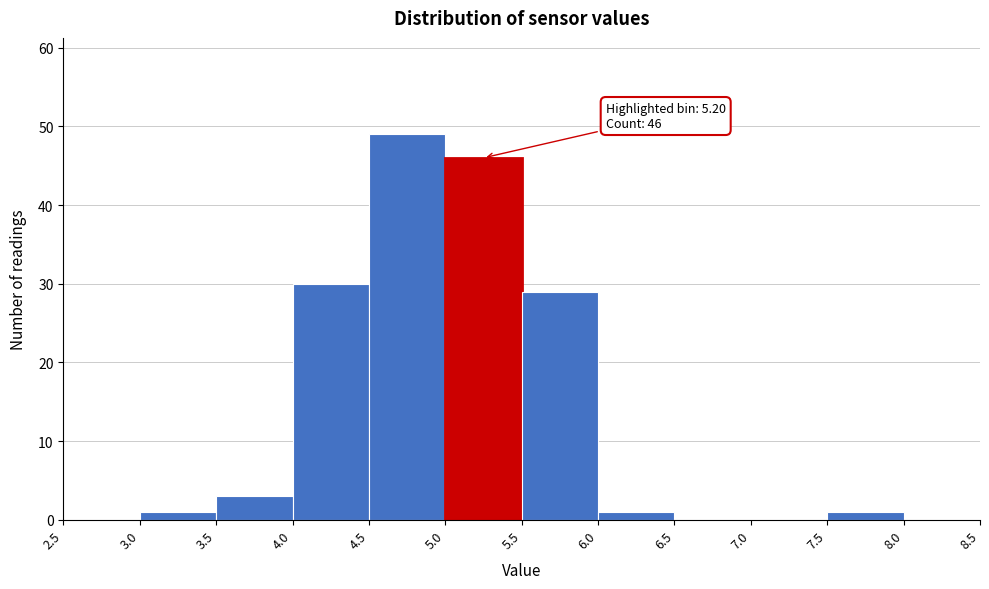

Over which range of the x-axis is the bar tallest?

4.5 to 5.0